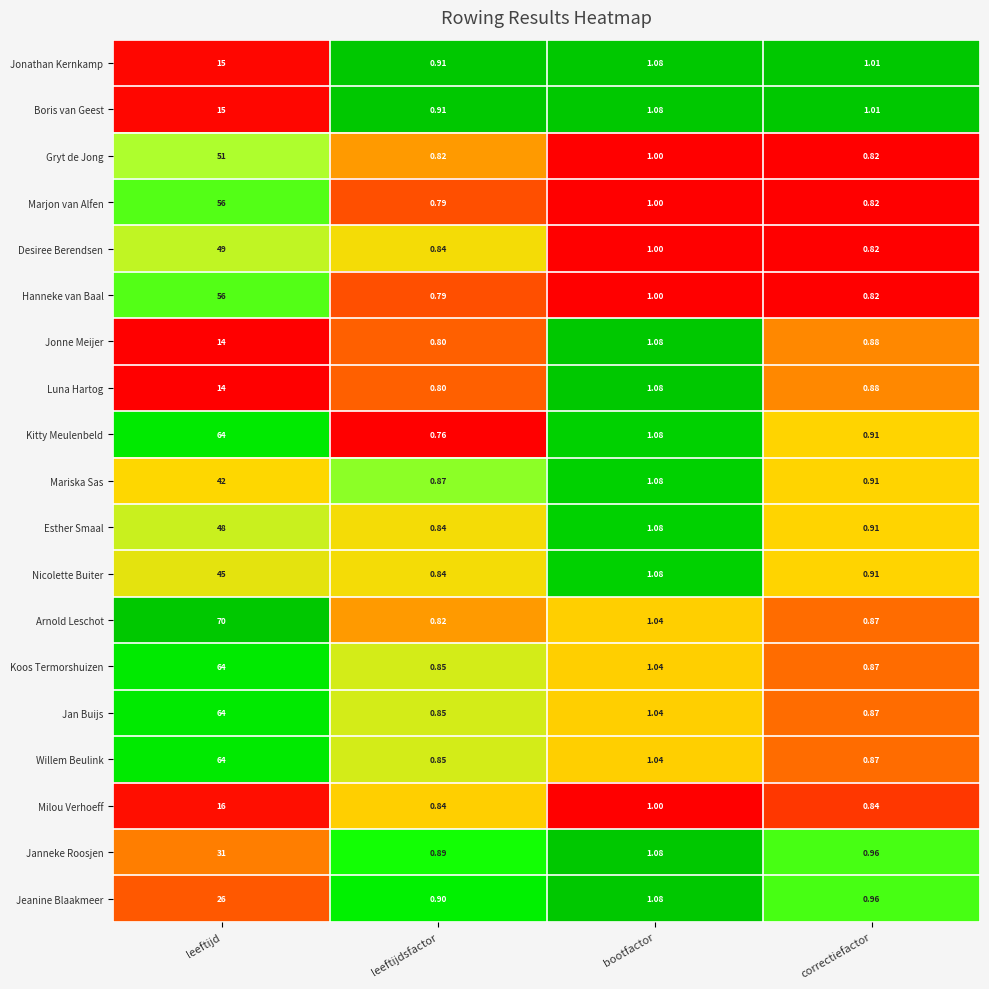

Which series changed the most between leeftijdsfactor and correctiefactor?

Kitty Meulenbeld